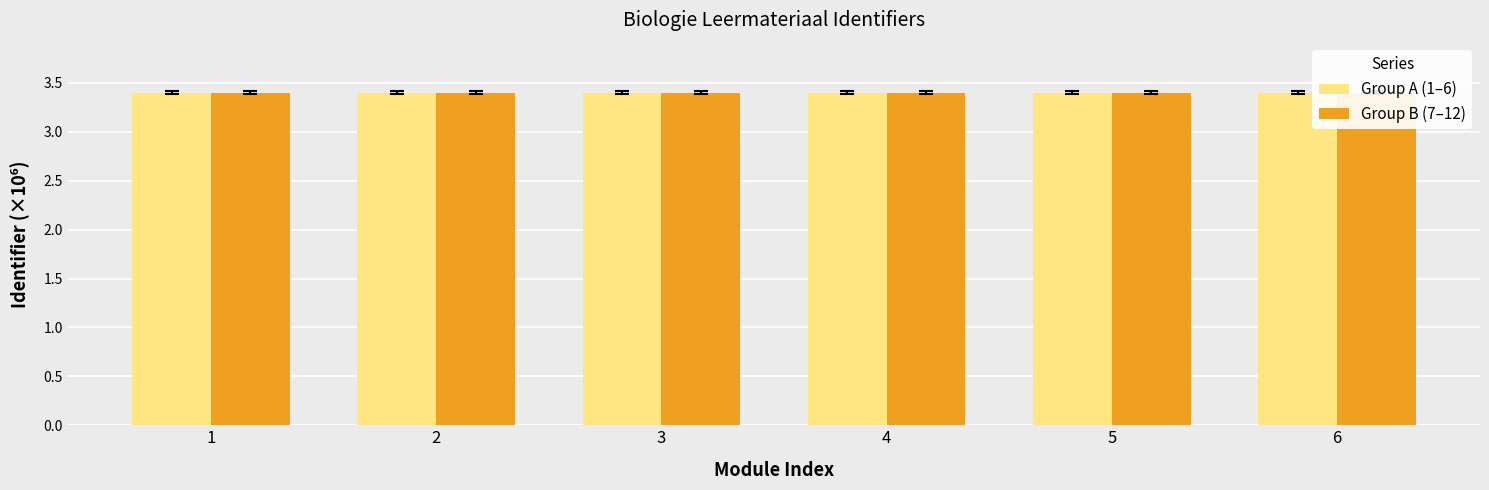

Reading right to left, extract all data points from this chart.

Group A (1–6): 3.4	3.4	3.4	3.4	3.4	3.4
Group B (7–12): 3.4	3.4	3.4	3.4	3.4	3.4